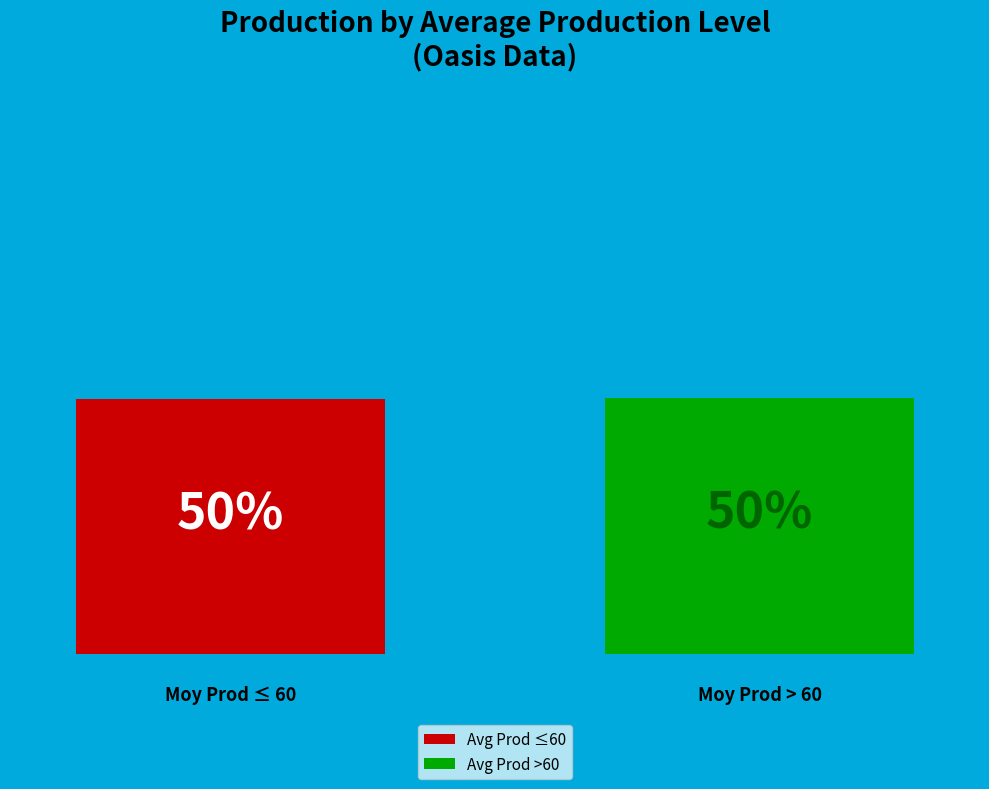

How many bars are there in total?

2